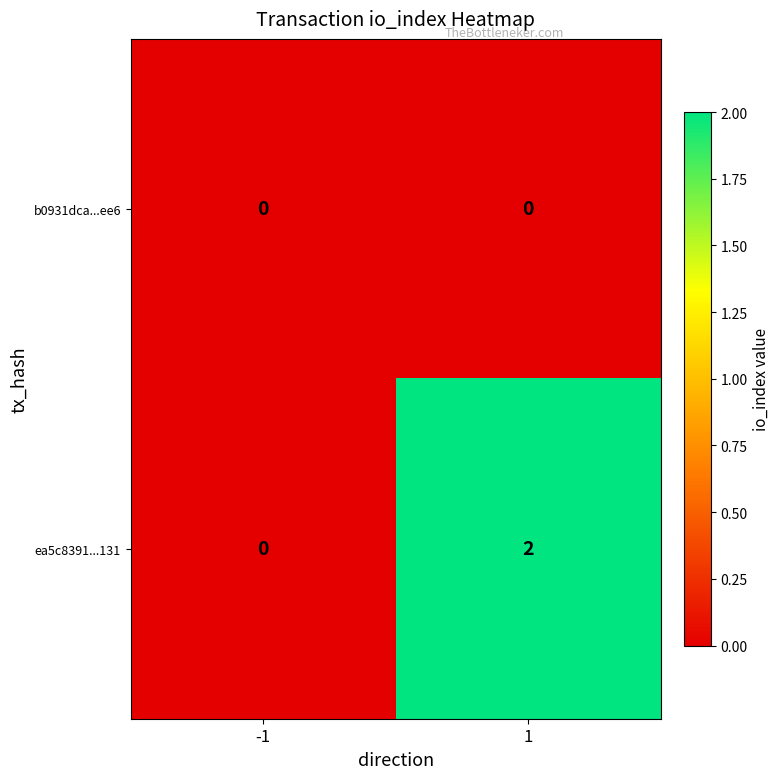

Reading left to right, transcribe all the data shown in this chart.

b0931dca...ee6: 0	0
ea5c8391...131: 0	2